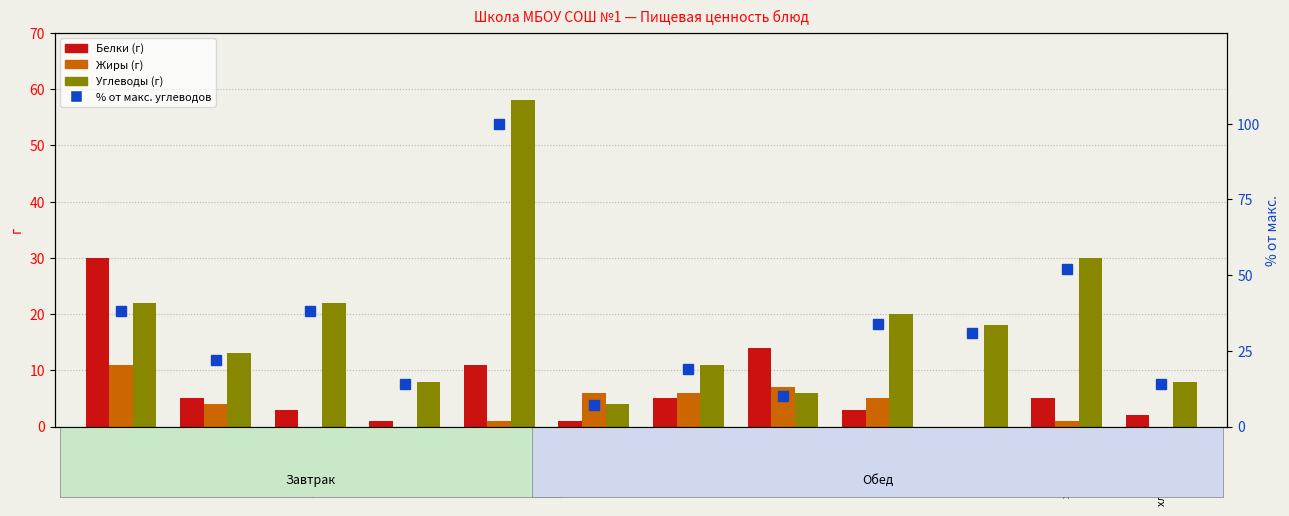

What is the highest value of the Белки series?

30